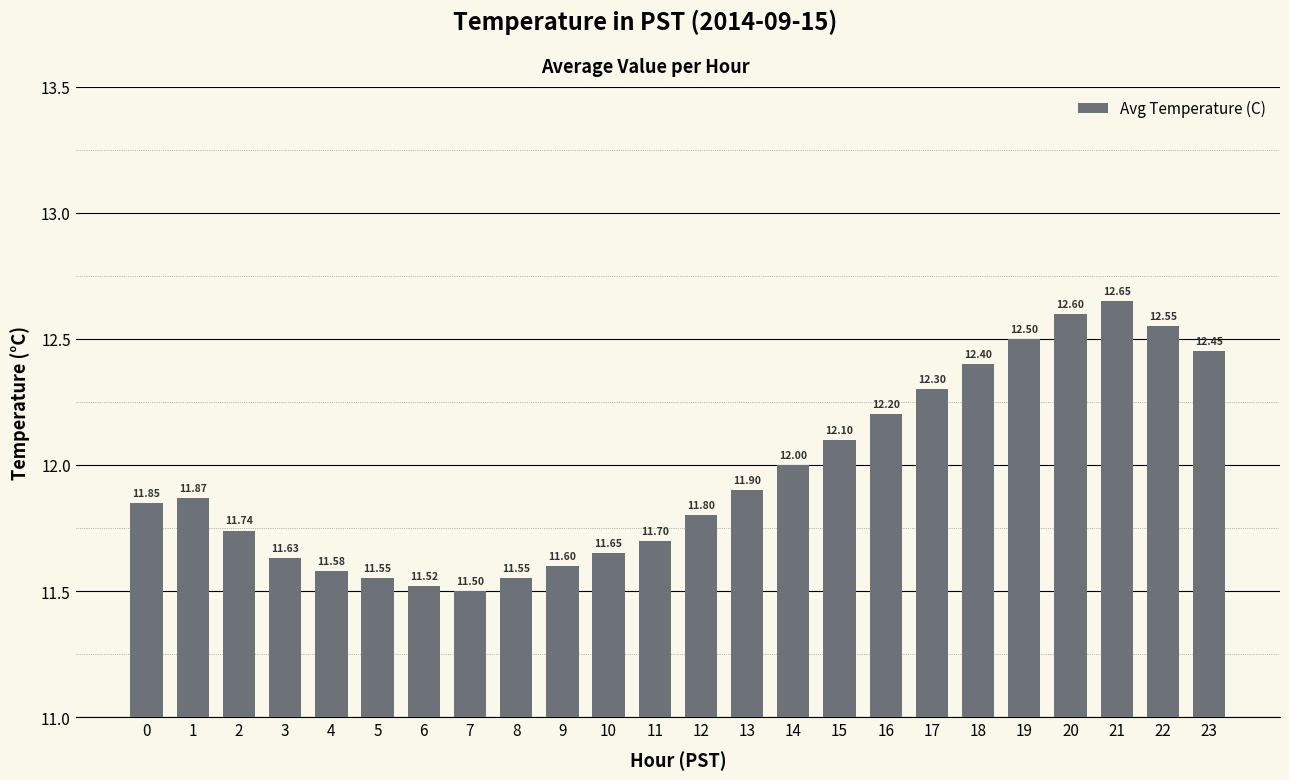

The chart shows a value of 11.6 at 3. True or false?

True